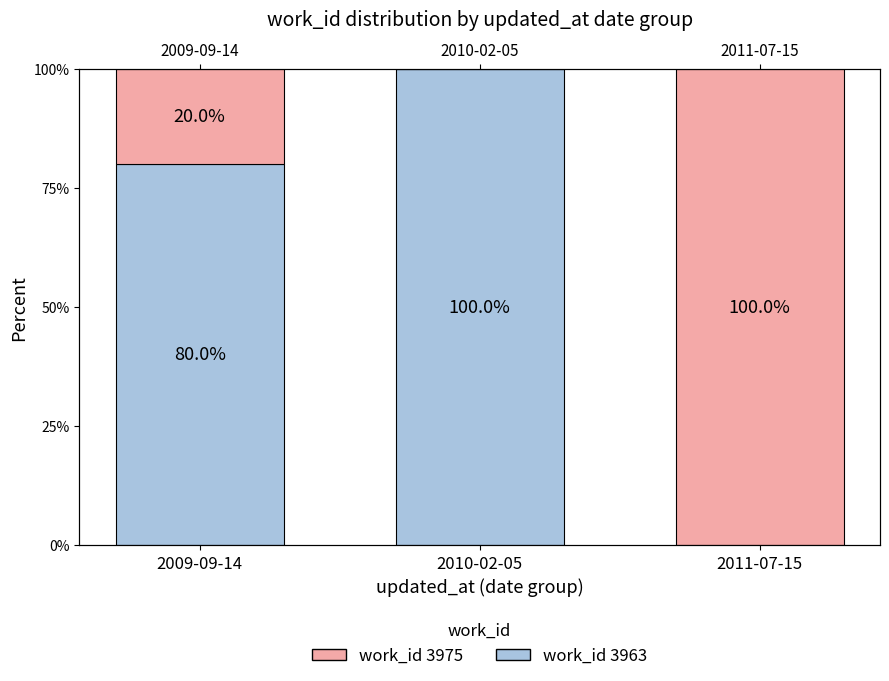

True or false: work_id 3975 has a value of 100 at 2011-07-15.

True